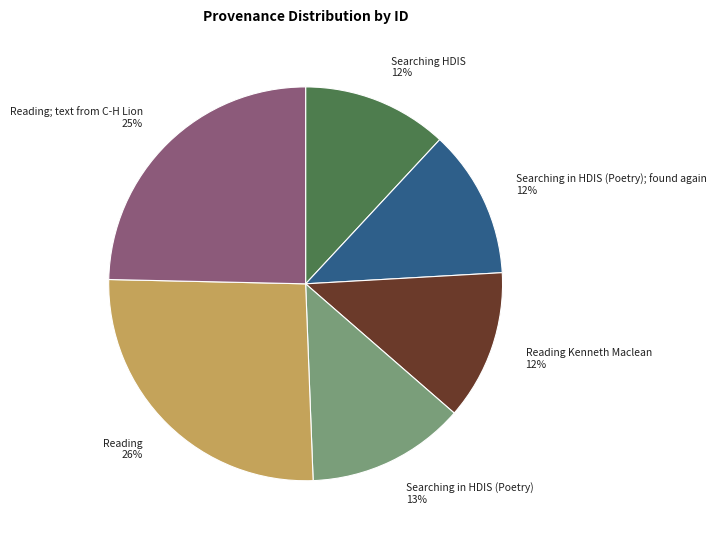

The Reading Kenneth Maclean slice represents 12% of the pie. True or false?

True